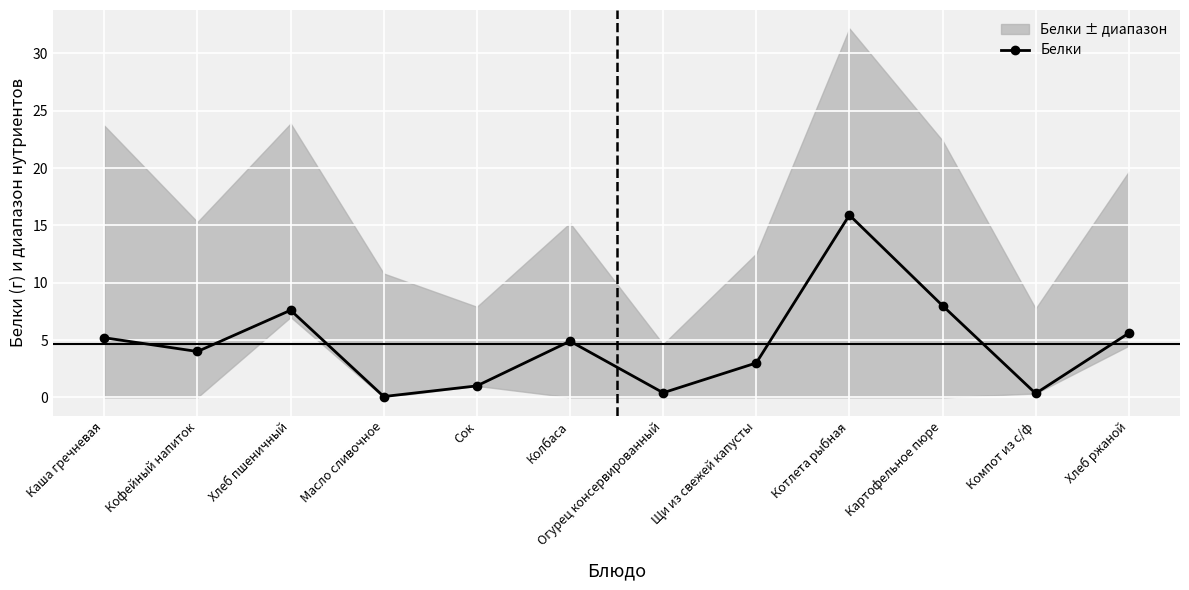

Read the value at Колбаса.

4.9